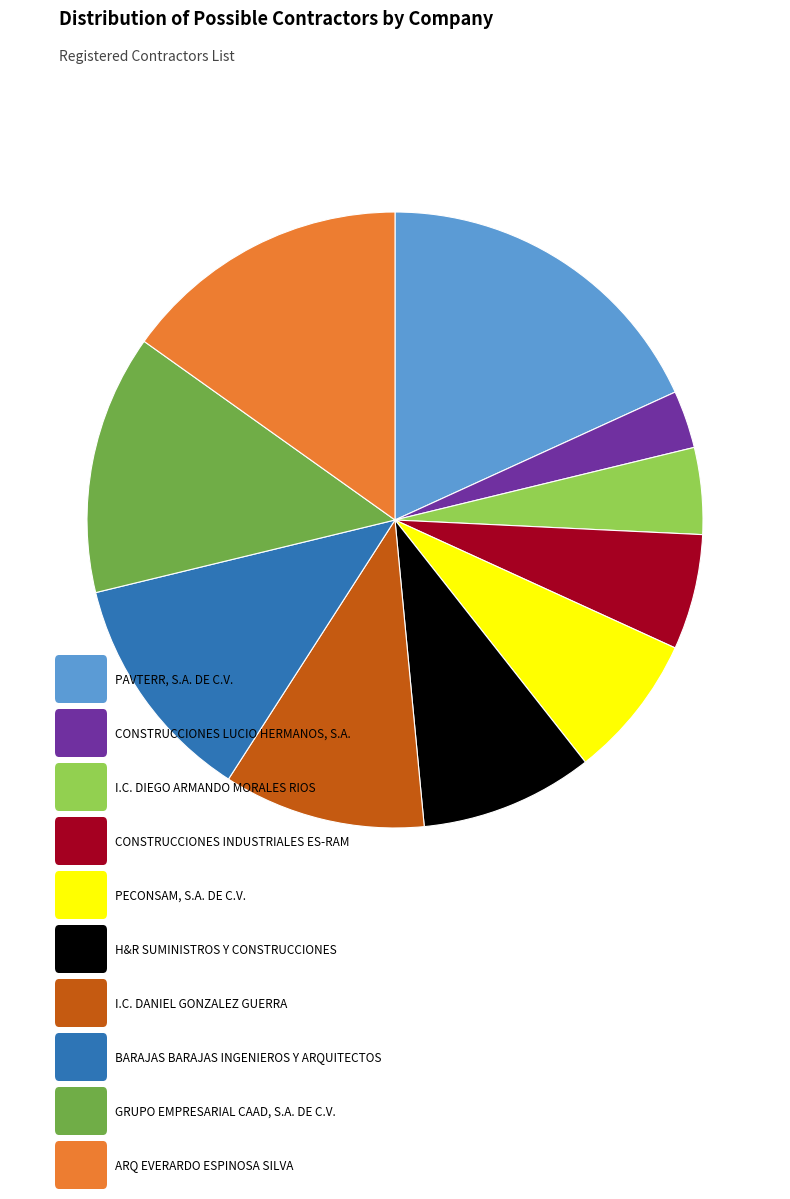

Is there a majority slice in this chart?

No